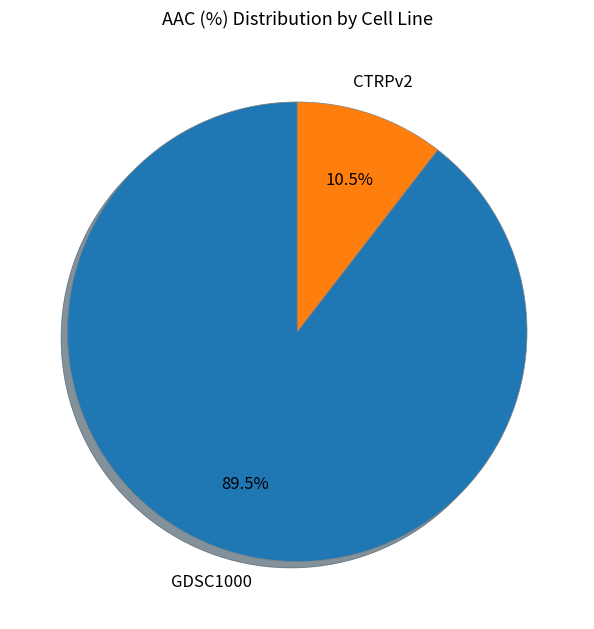

Which category has the biggest portion of the pie?

GDSC1000